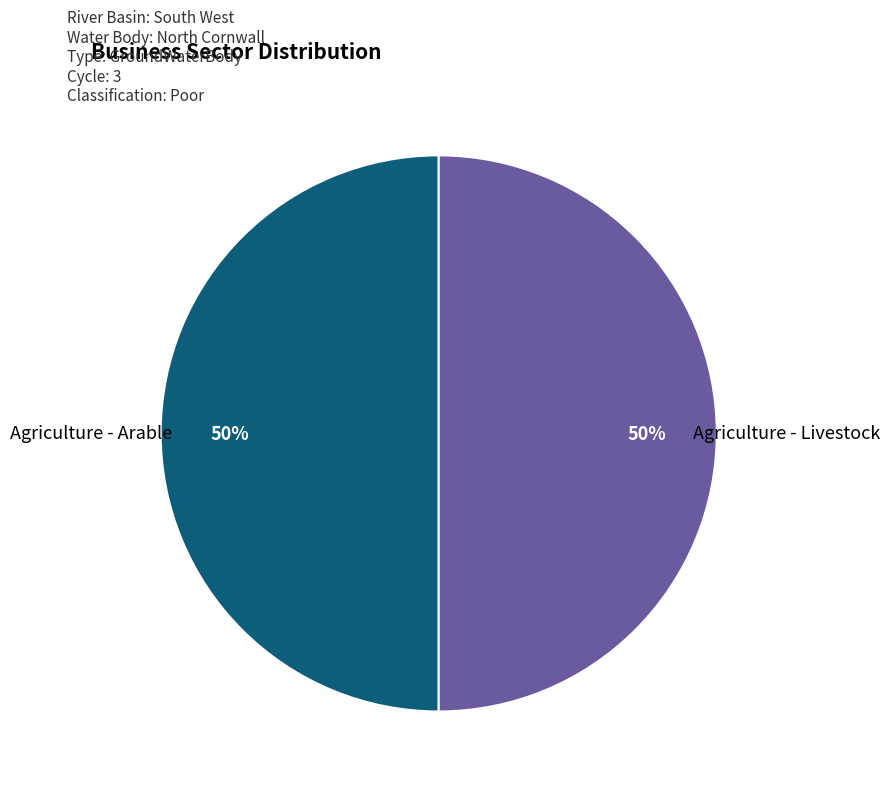

True or false: Agriculture - Arable accounts for 39% of the total.

False